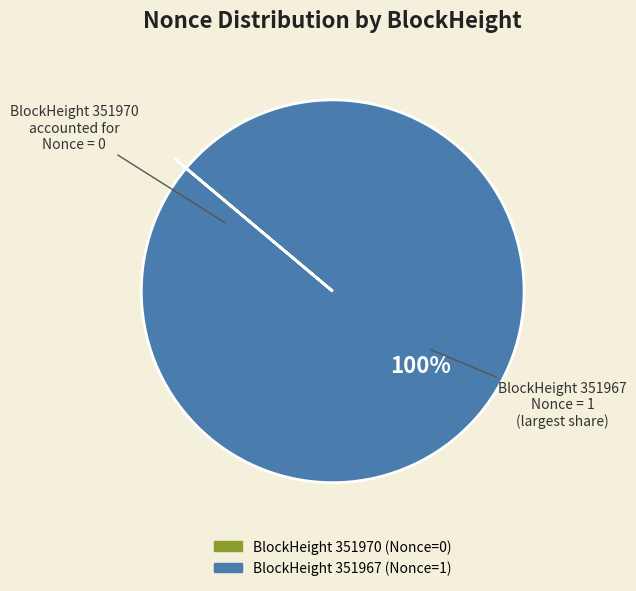

To the nearest percent, what is the difference between the largest and smallest slice percentages?

100%